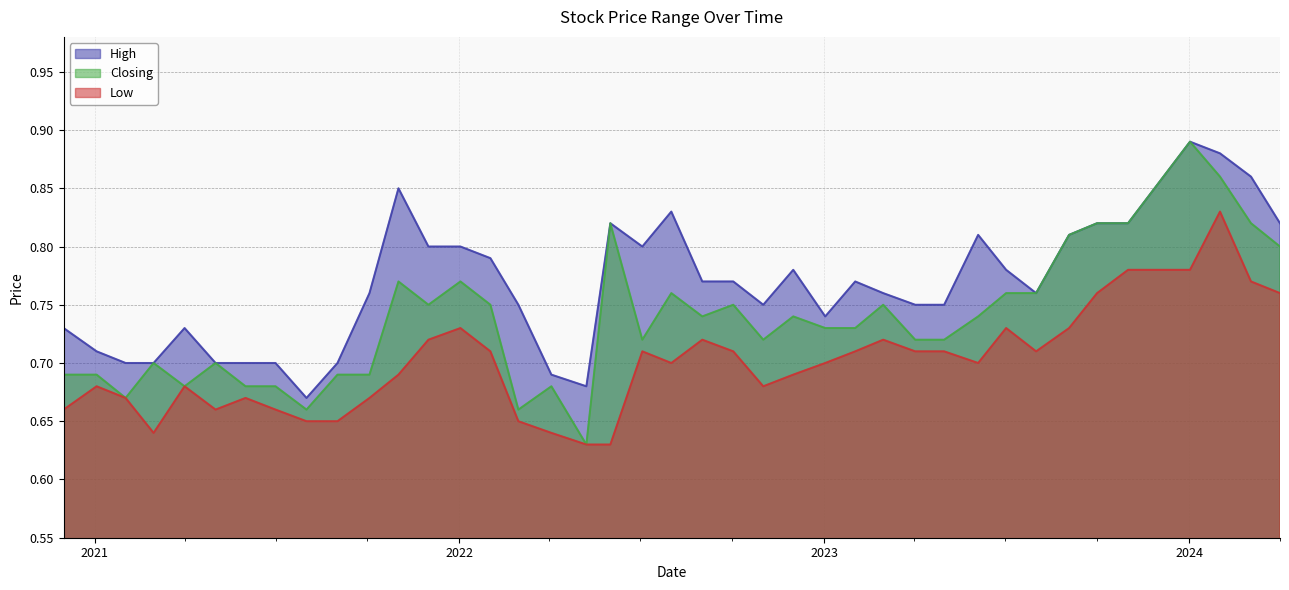

True or false: Closing and Low cross at least once.

False